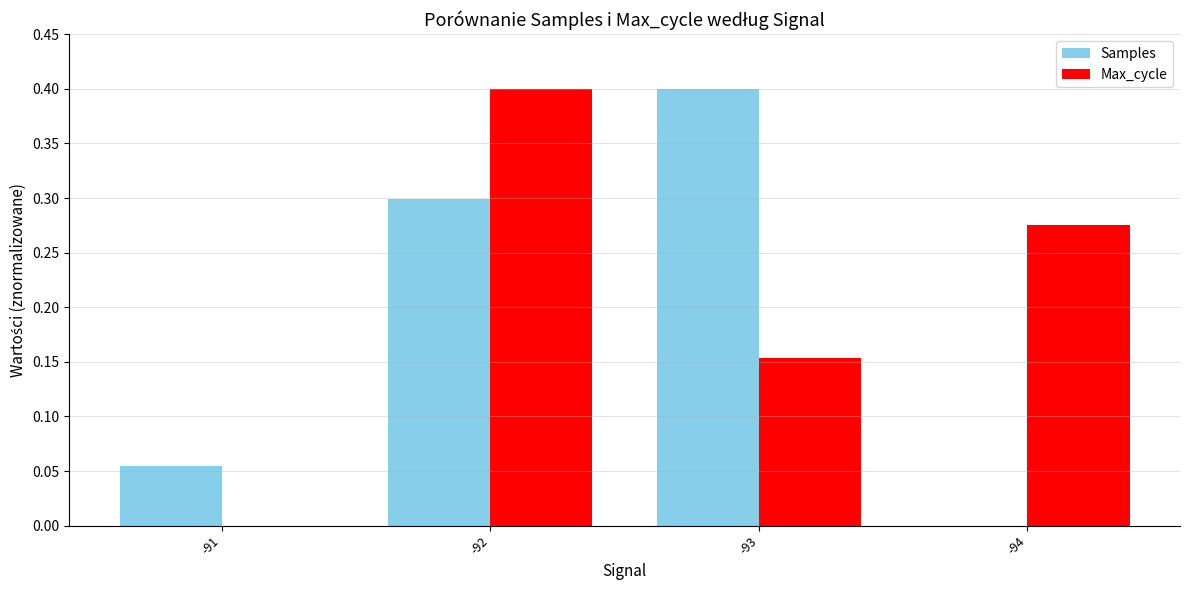

The Max_cycle series shows 0.0 at -93. True or false?

False